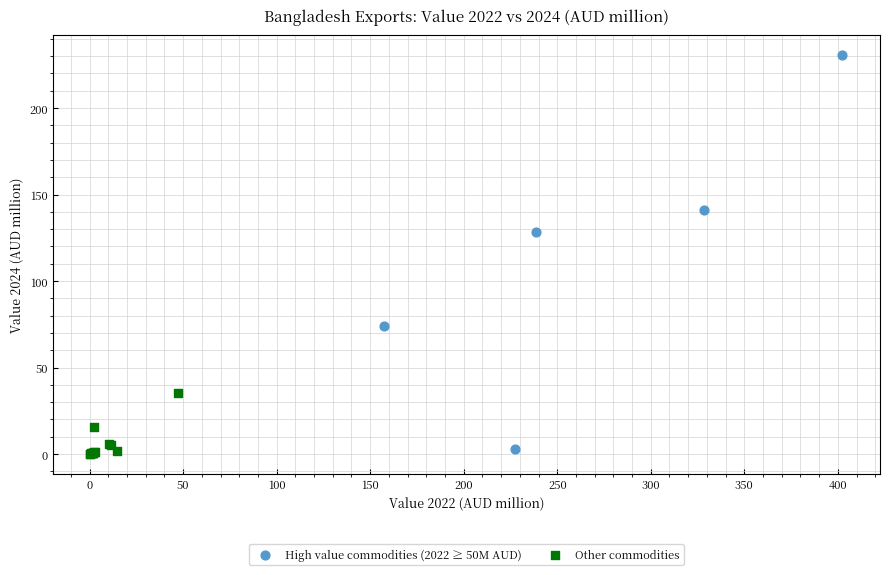

Which series contains the highest Y value?

High value commodities (2022 ≥ 50M AUD)